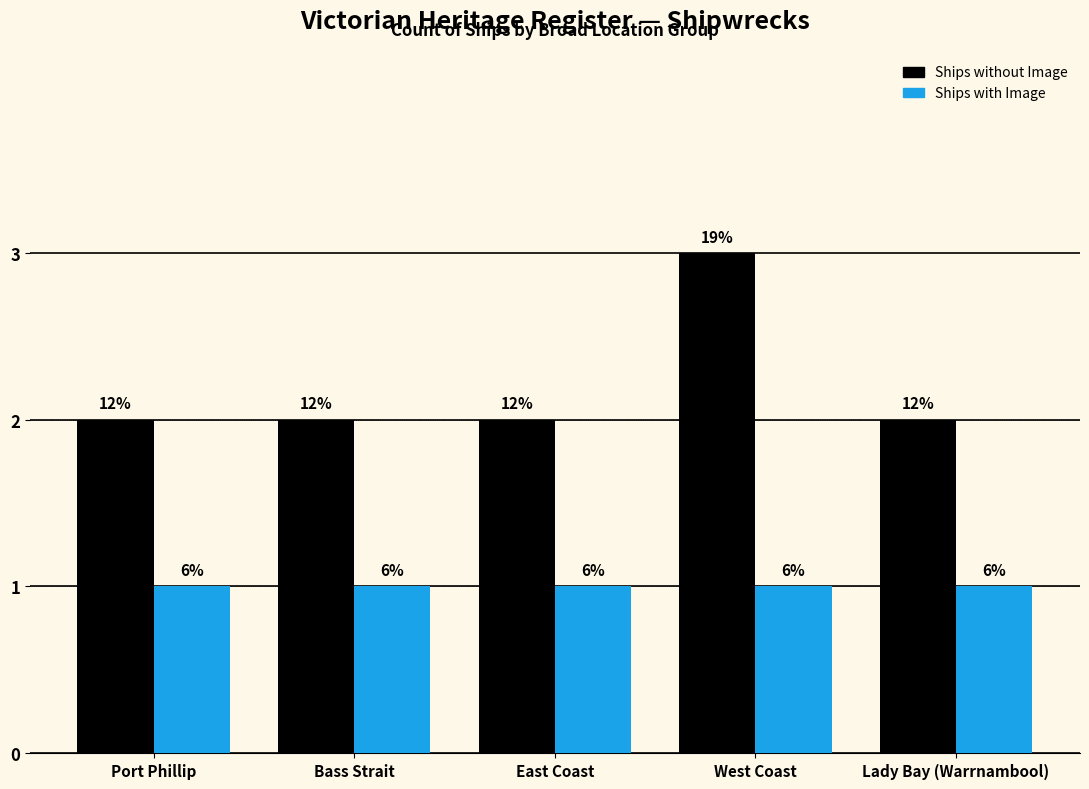

Reading right to left, what are all the values shown in this chart?

Ships without Image: Lady Bay (Warrnambool)=2	West Coast=3	East Coast=2	Bass Strait=2	Port Phillip=2
Ships with Image: Lady Bay (Warrnambool)=1	West Coast=1	East Coast=1	Bass Strait=1	Port Phillip=1